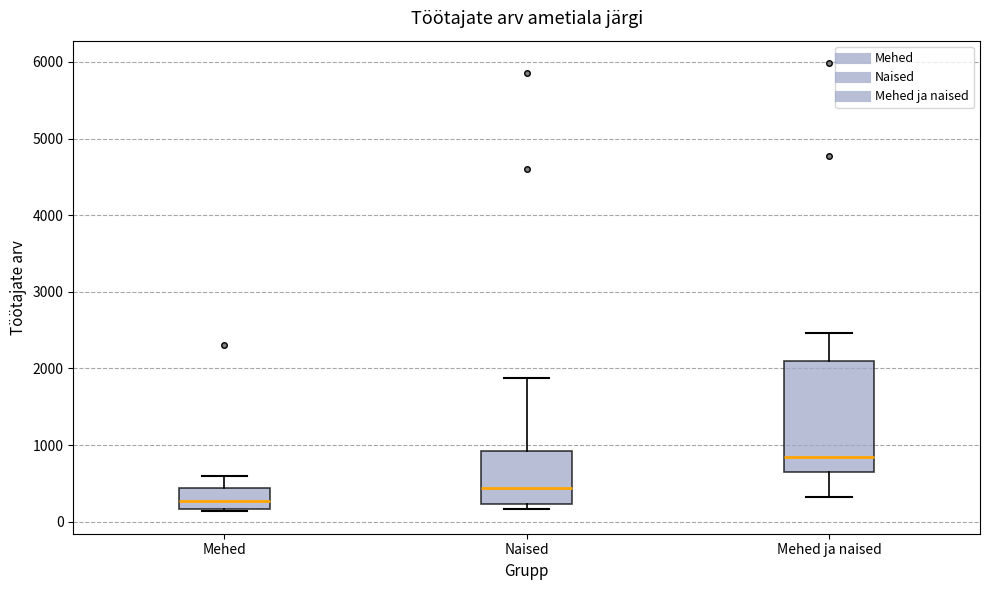

Which box is the tallest, from its lower edge to its upper edge?

Mehed ja naised